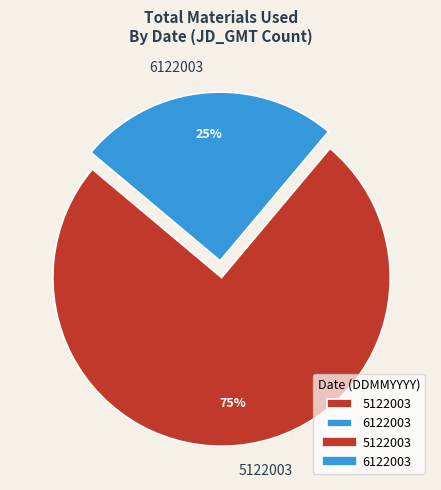

Is there any slice that represents more than half of the pie?

Yes